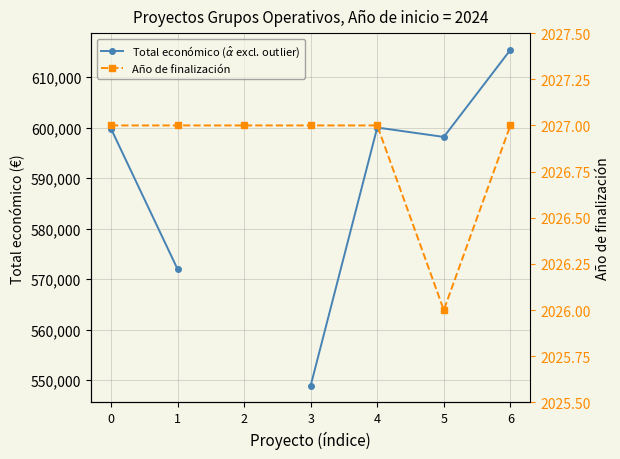

Does the chart have visible grid lines?

Yes